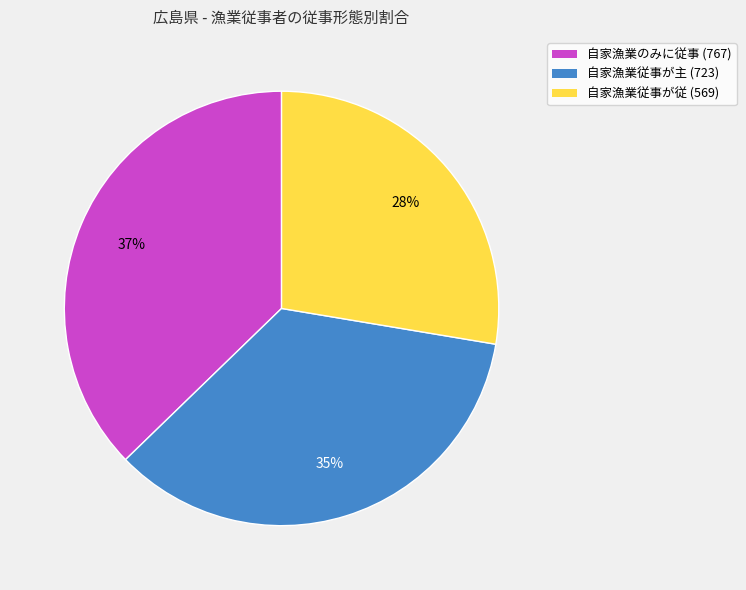

What percentage is the 自家漁業従事が従 (569) slice, to the nearest percent?

28%